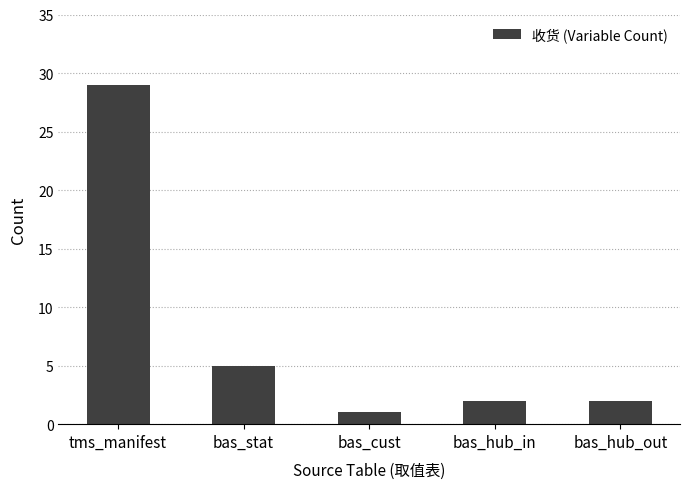

Are the bars grouped side by side (vs. stacked)?

No